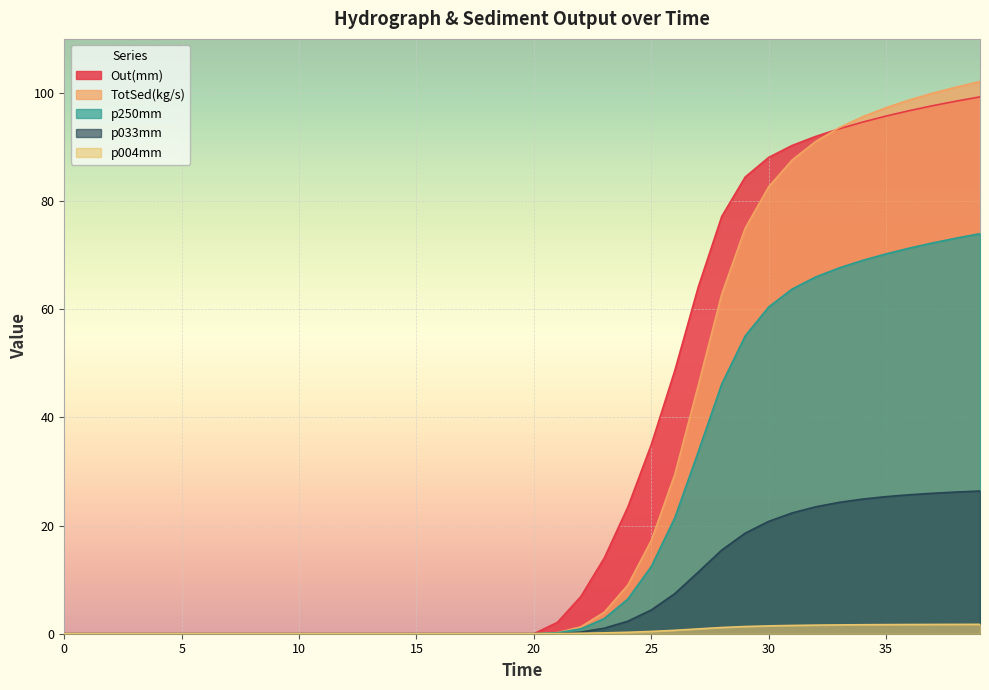

At 31.0, list the series in order from largest to smallest.

Out(mm), TotSed(kg/s), p250mm, p033mm, p004mm